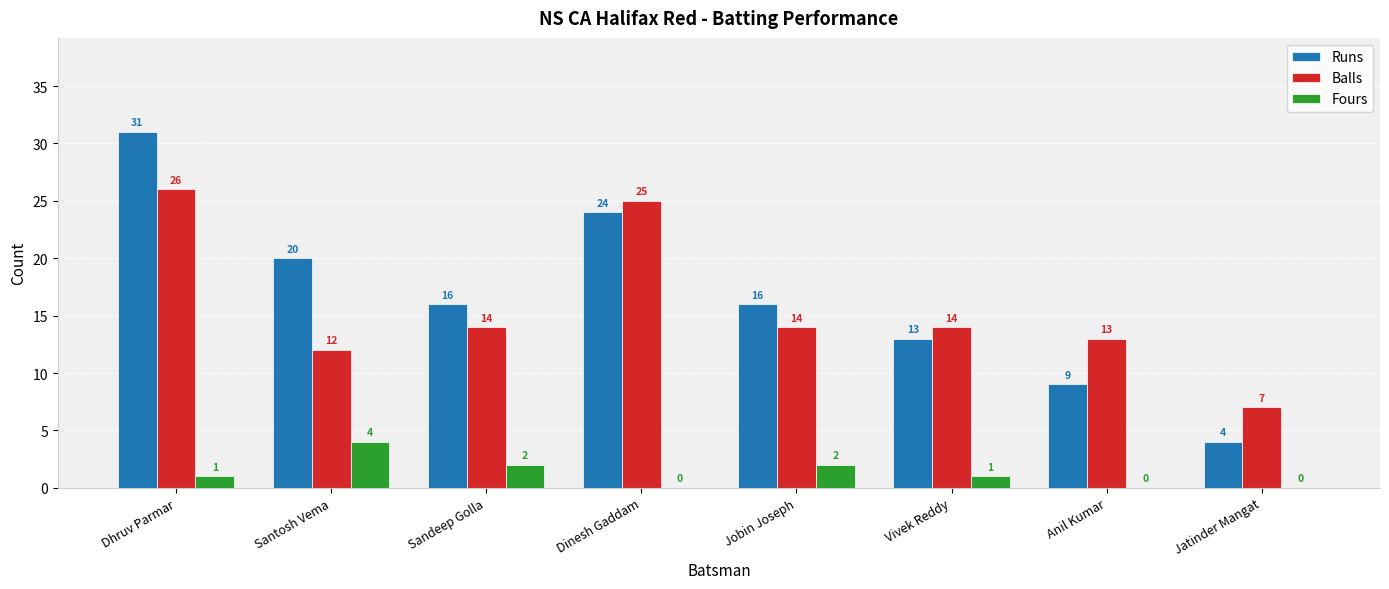

Which series has the widest spread of values?

Runs